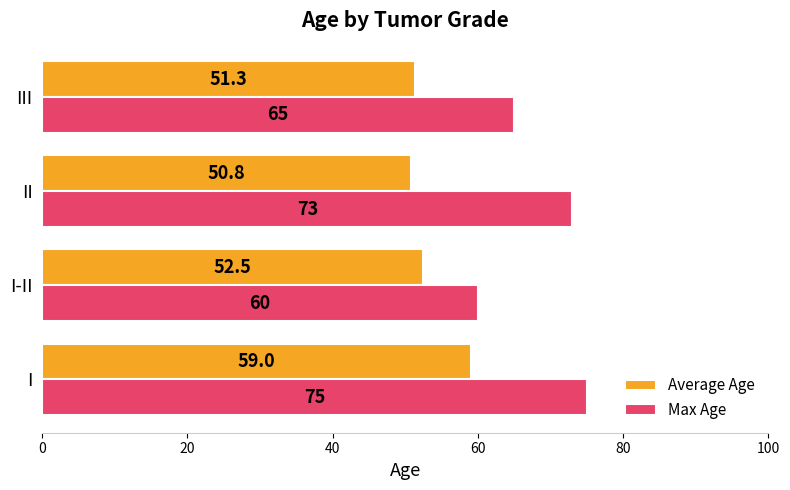

What is the difference between the Max Age values at II and III?

8.0